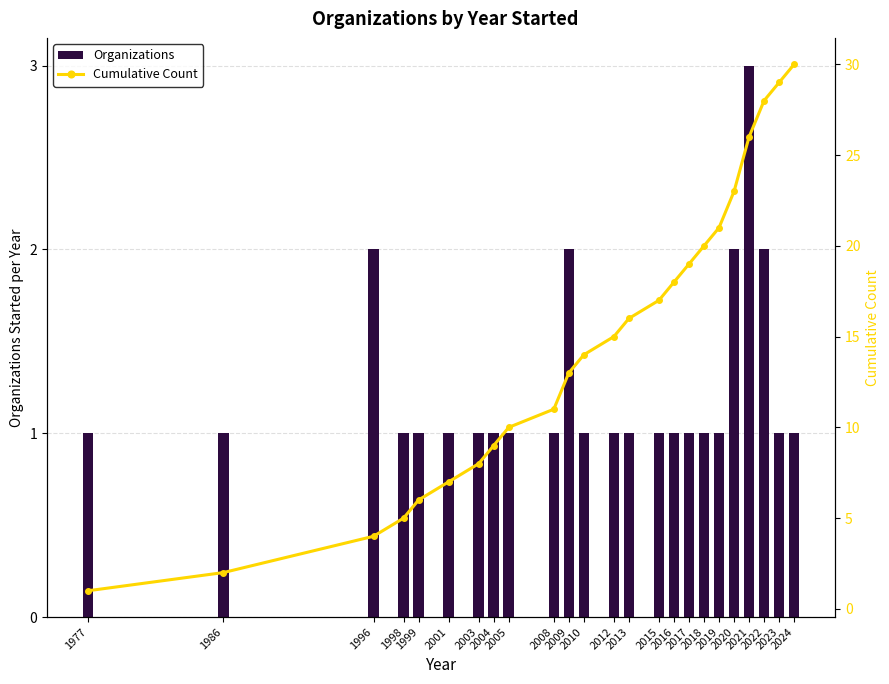

What is the difference between the maximum and minimum values in the Cumulative Count series?

29